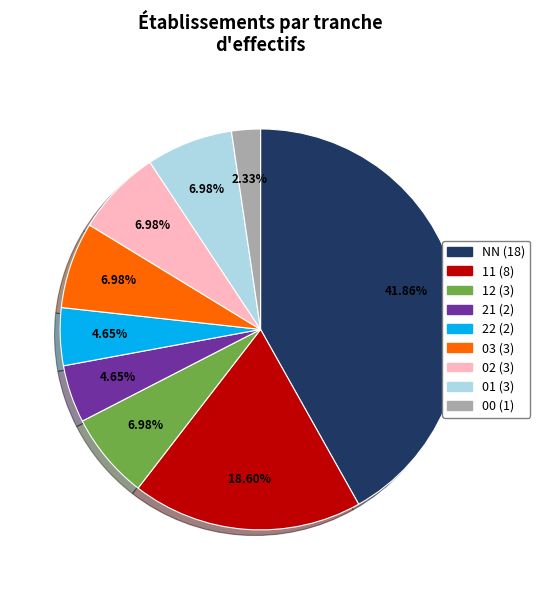

Which slice is the largest?

NN